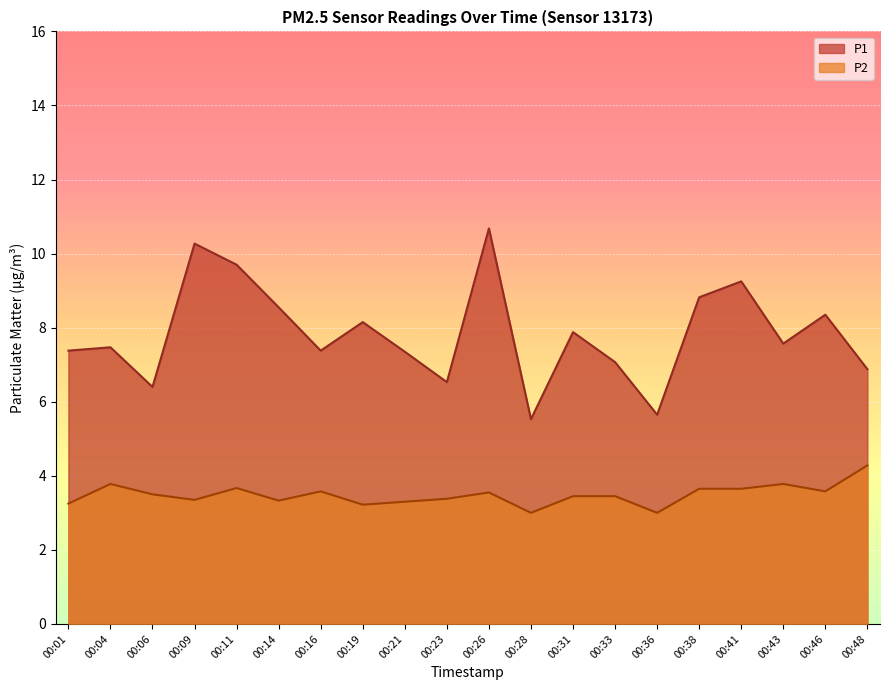

Read the P2 value at 00:19.

3.2